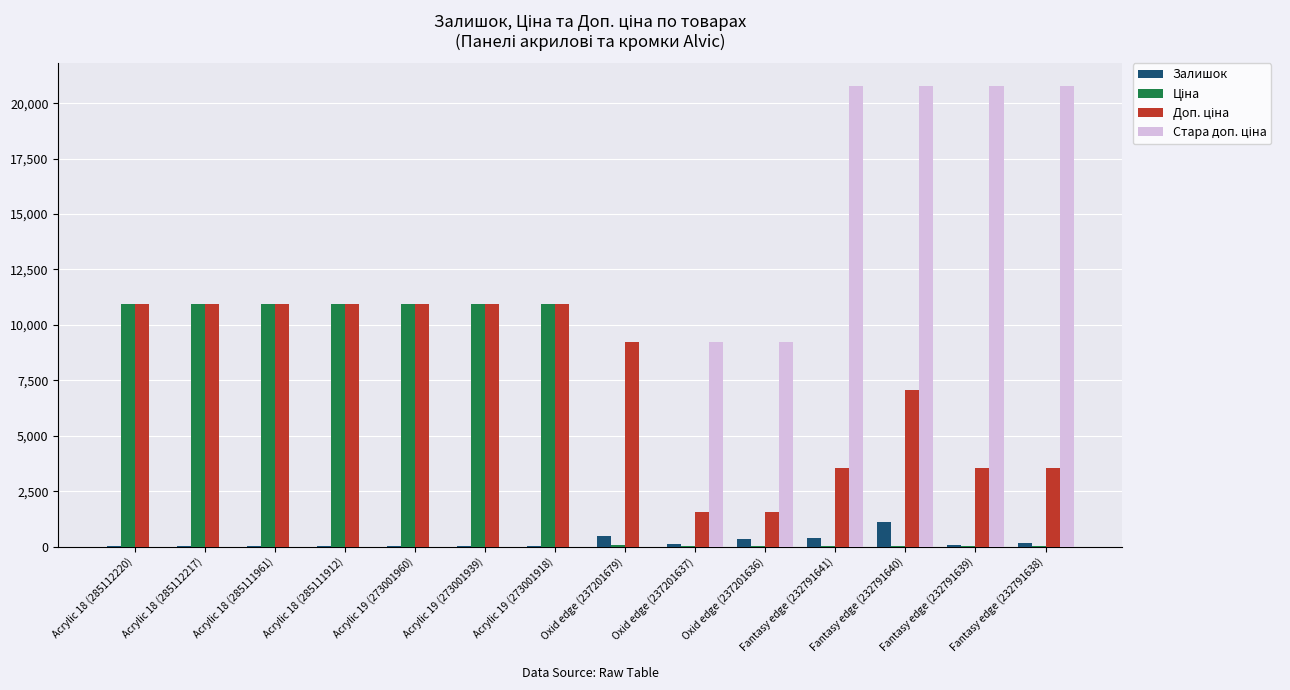

What is the greatest value displayed?

20760.8